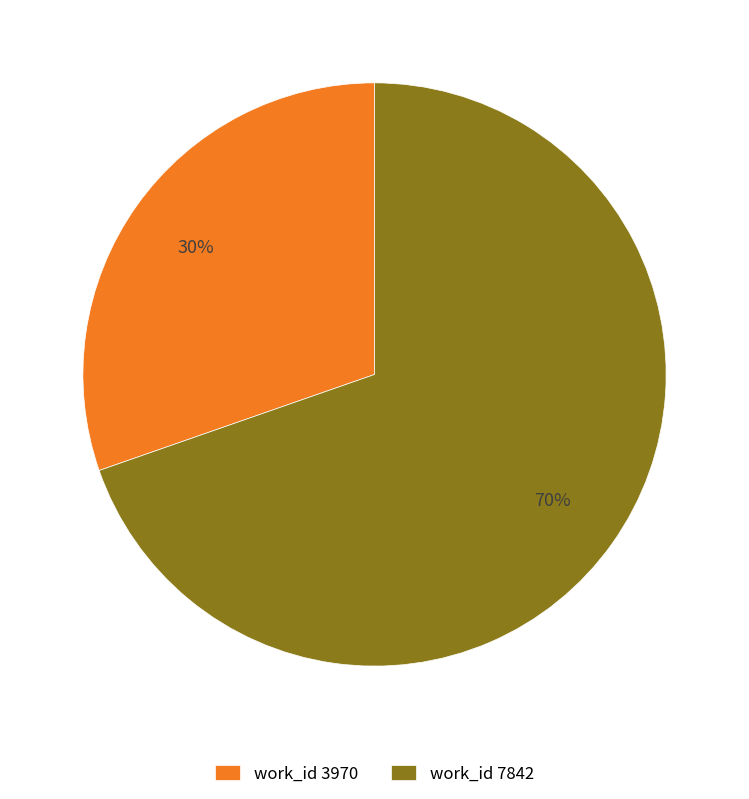

To the nearest percent, what is the average slice percentage?

50%